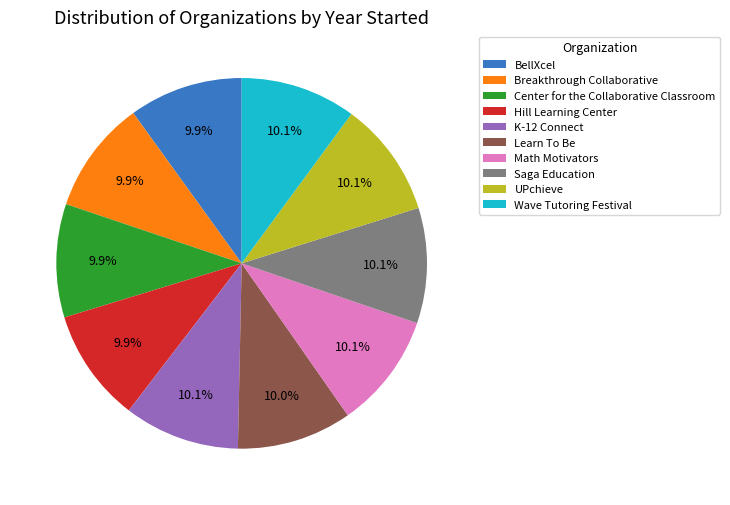

To the nearest percent, what percentage of the pie is Hill Learning Center?

10%